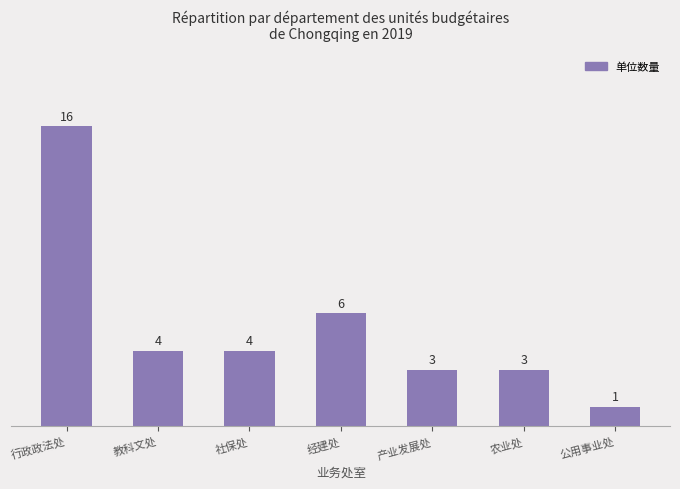

Count the number of data series in this chart.

1